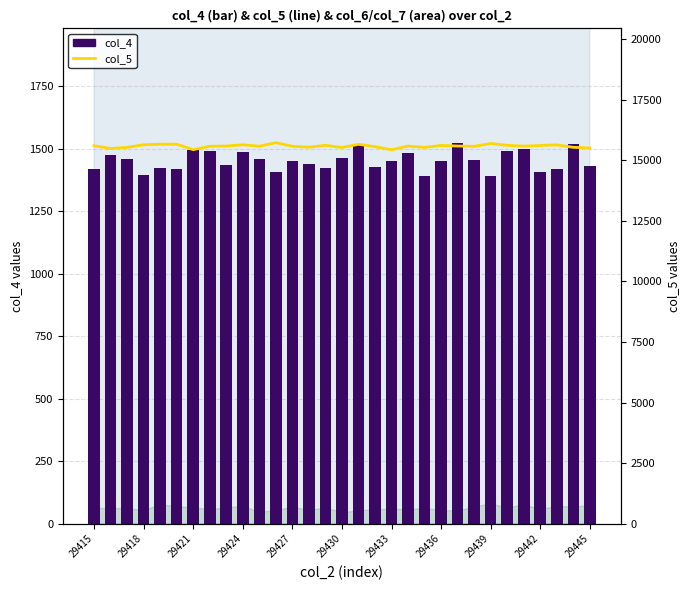

What is the value of the col_5 bar at the 26th from the left?

15618